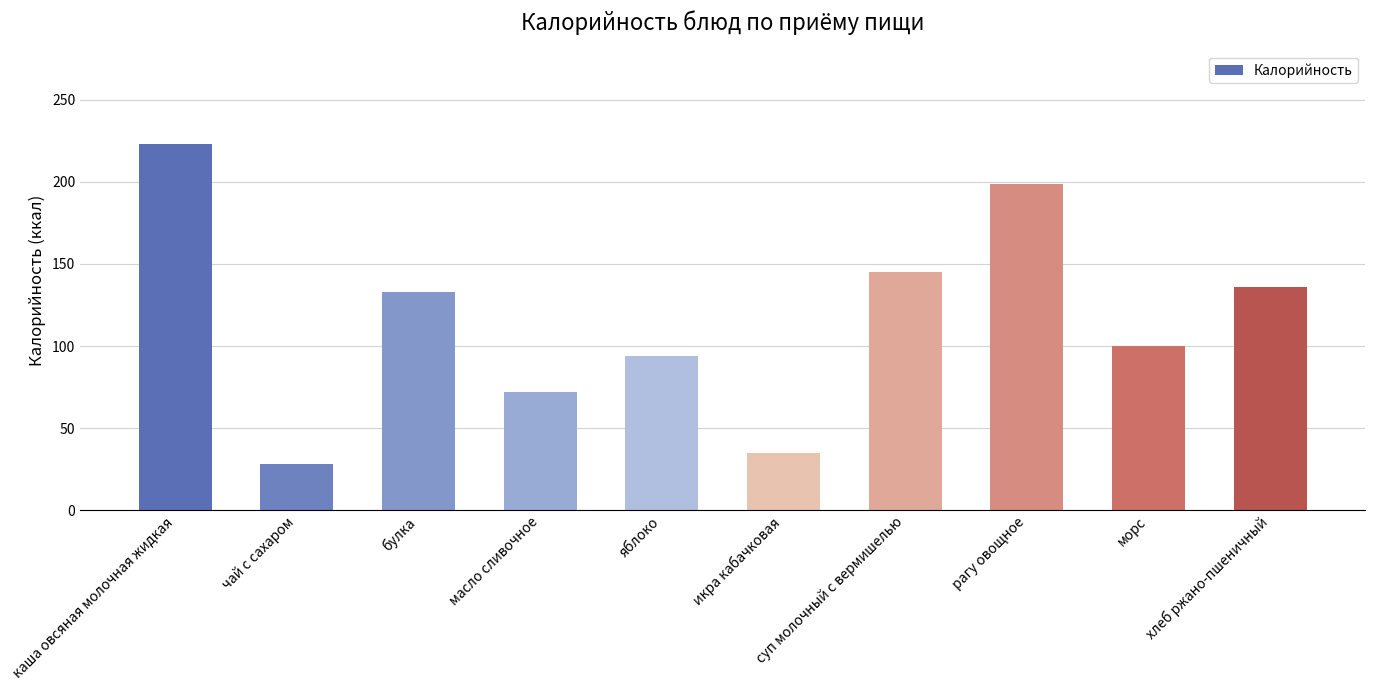

List the labels in order of value, largest first.

каша овсяная молочная жидкая, рагу овощное, суп молочный с вермишелью, хлеб ржано-пшеничный, булка, морс, яблоко, масло сливочное, икра кабачковая, чай с сахаром